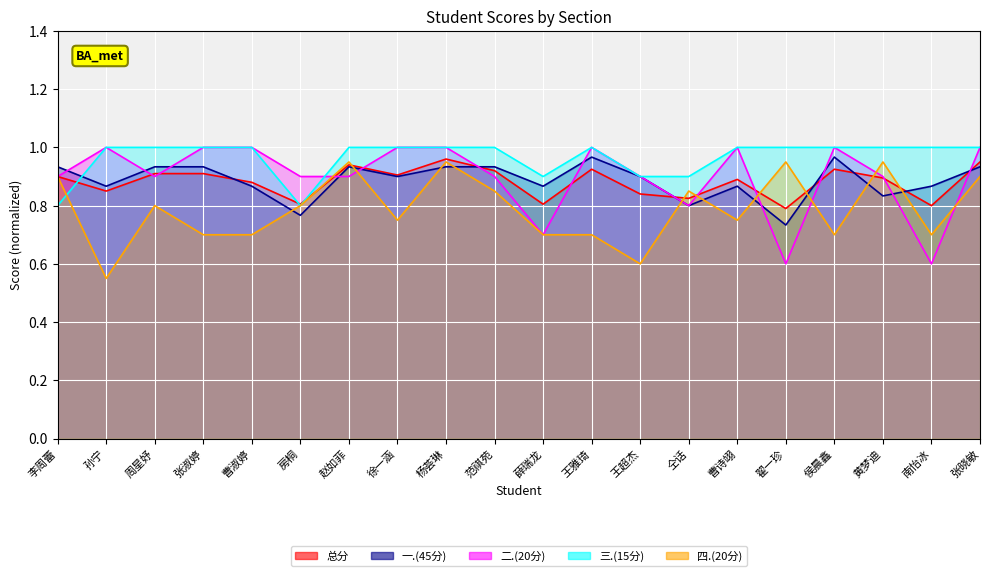

True or false: 三.(15分) and 总分 cross at least once.

True